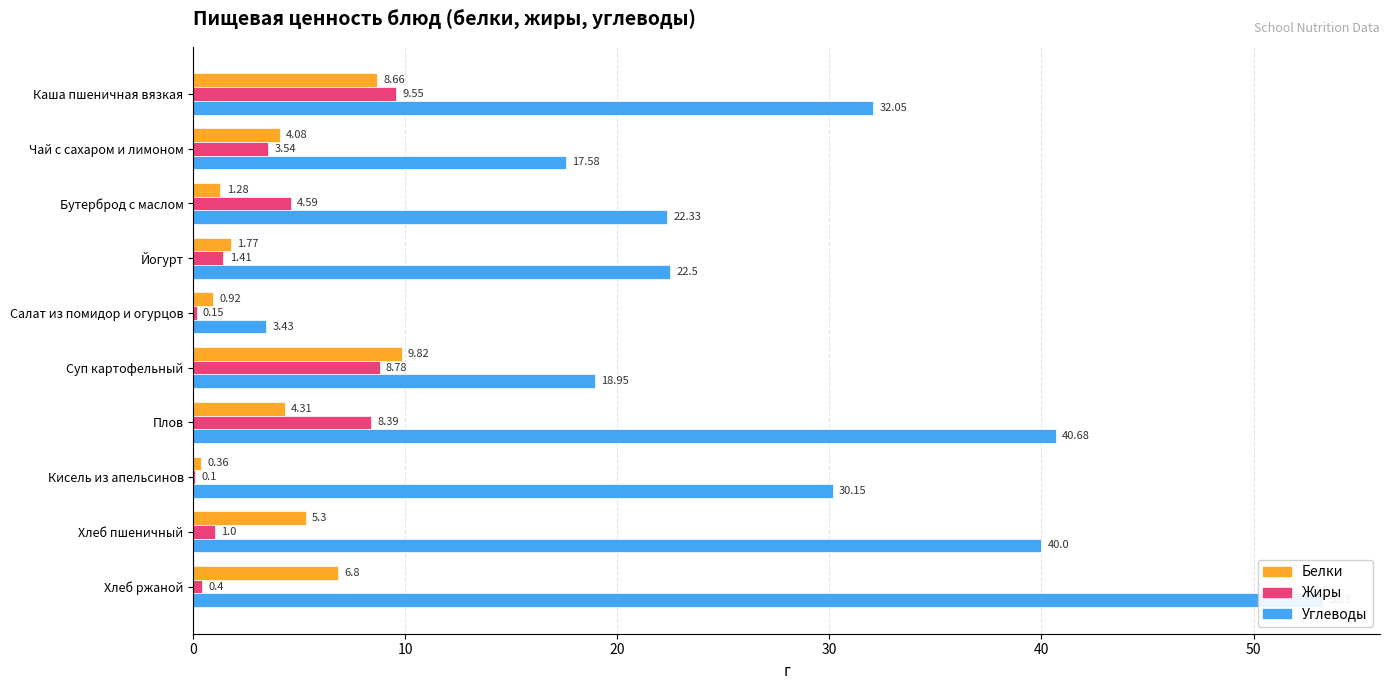

How many data points in Жиры are less than 3?

5